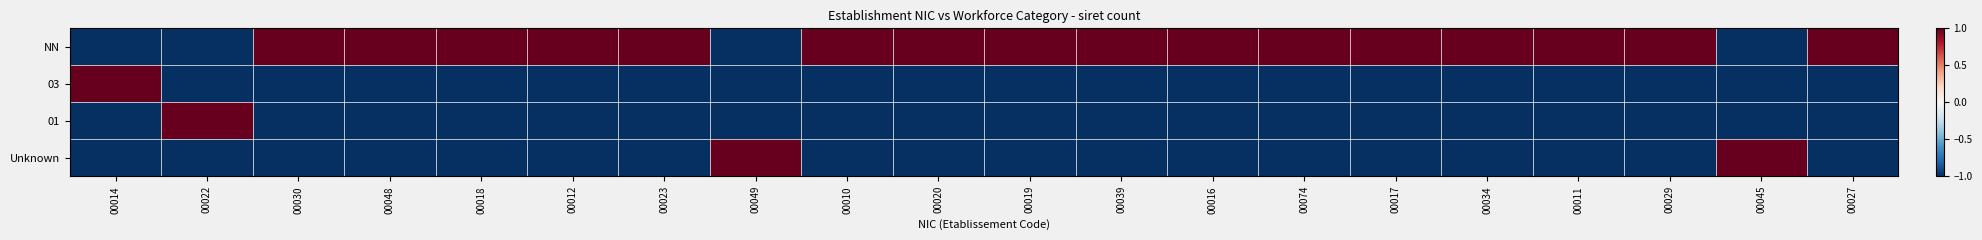

Rank the series at 00030 from highest to lowest value.

NN, 03, 01, Unknown